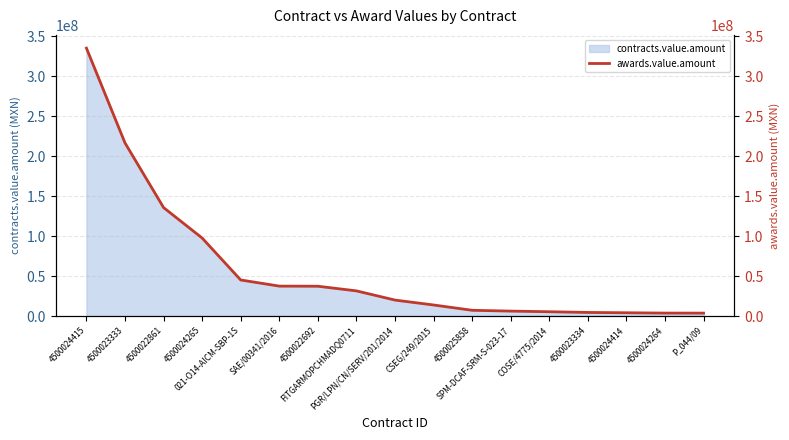

Reading left to right, what are all the values shown in this chart?

4500024415=334841572.3	4500023333=216355647.7	4500022861=135575179.1	4500024265=97519467.9	021-O14-AICM-SBP-1S=45107350.7	SAE/00341/2016=37443267.0	4500022692=37300234.9	FITGARMOPCHMADQ0711=31481945.9	PGR/LPN/CN/SERV/201/2014=20000000.0	CSEG/249/2015=13854866.9	4500025858=7238144.0	SPM-DCAF-SRM-S-023-17=6216552.4	COSE/4775/2014=5416691.8	4500023334=4534649.6	4500024414=4135607.8	4500024264=3733592.8	P_044/09=3689490.3